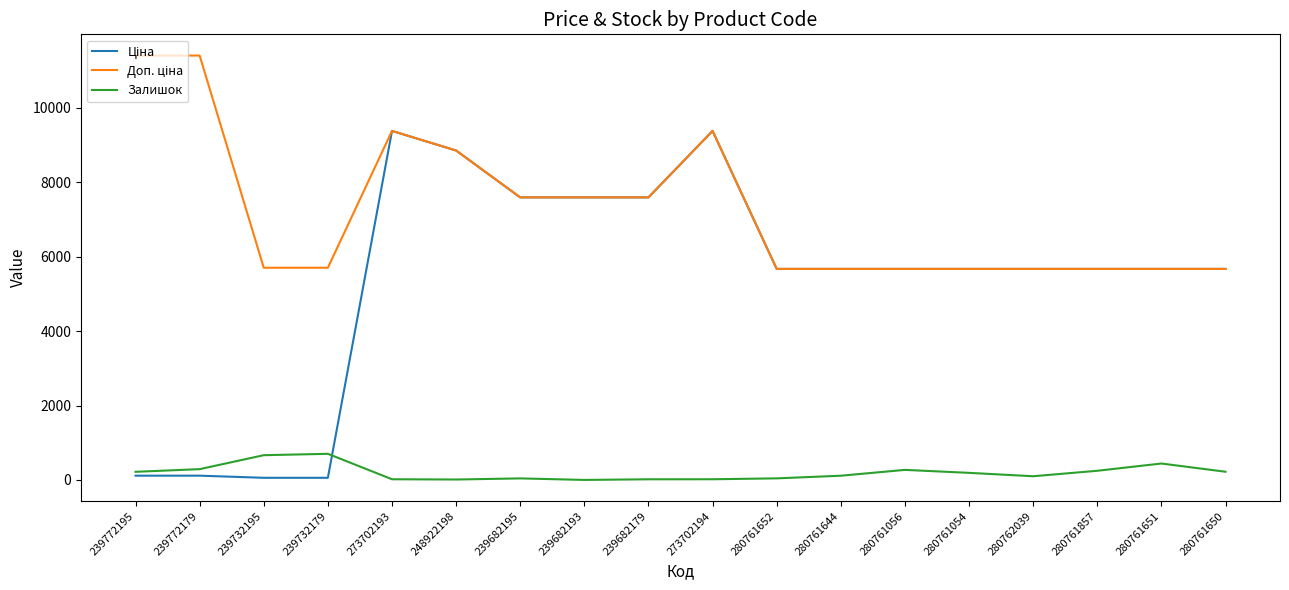

In Залишок, how many points are lower than both neighbors (excluding endpoints)?

3